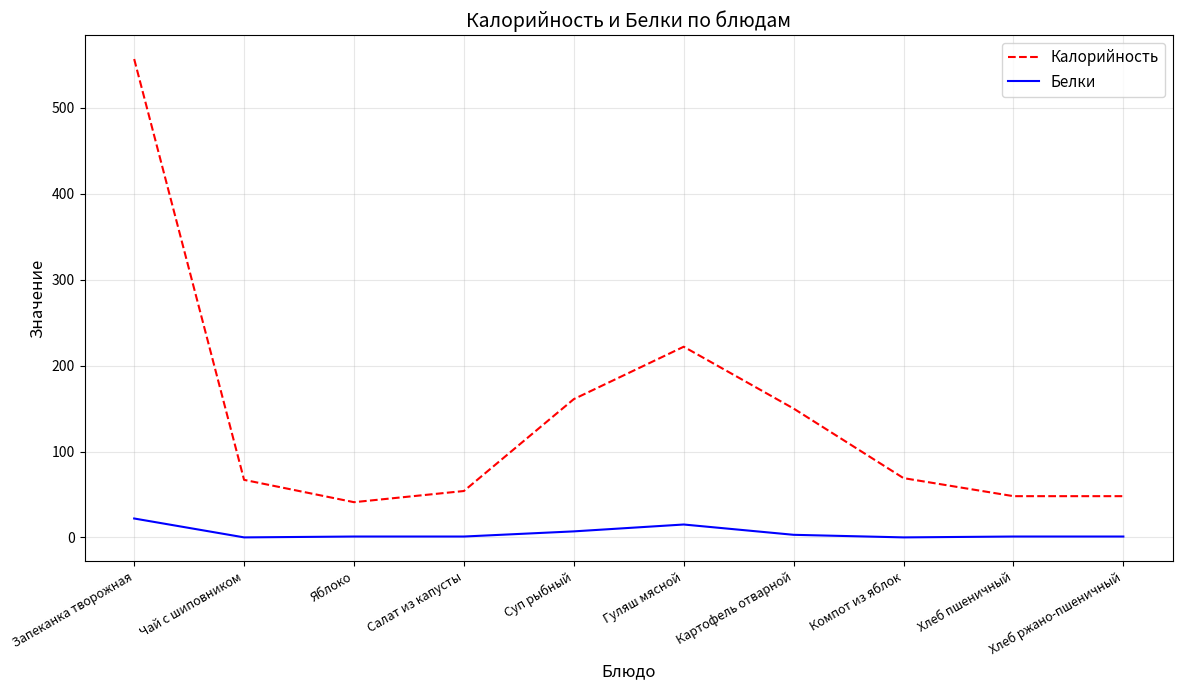

What is the difference between the Калорийность values at Суп рыбный and Салат из капусты?

107